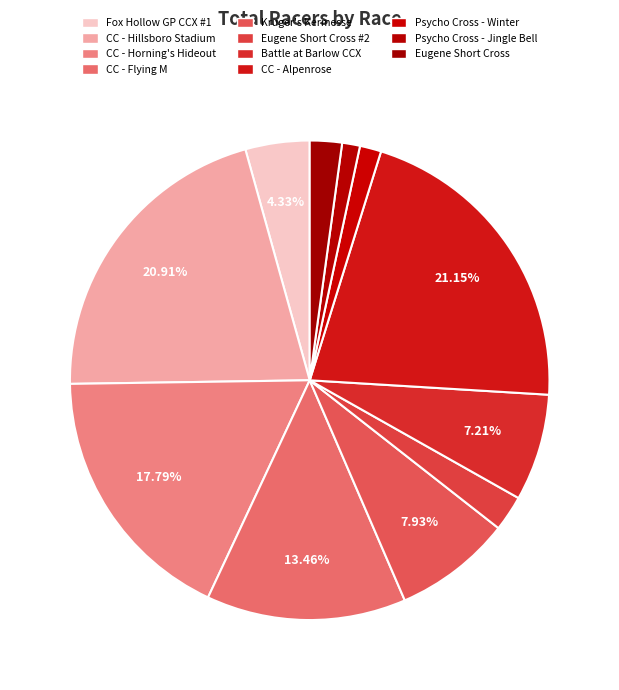

What is the smallest slice in the pie chart?

Psycho Cross Series - Jingle Bell Cross